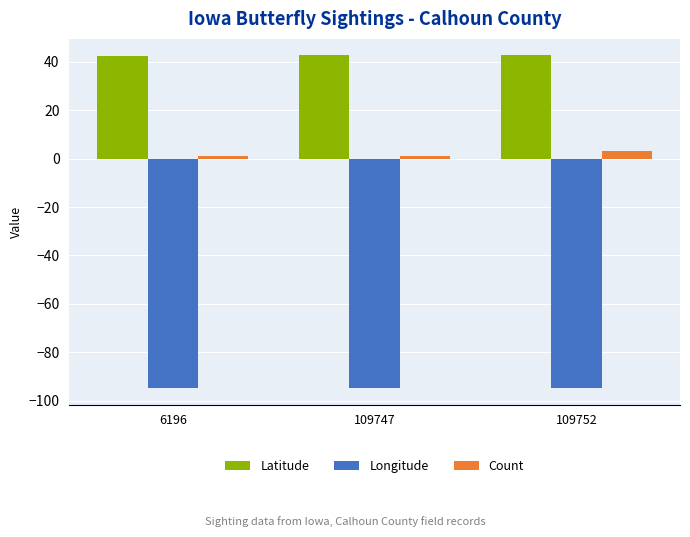

Rank the series by their maximum value, from highest to lowest.

Latitude, Count, Longitude